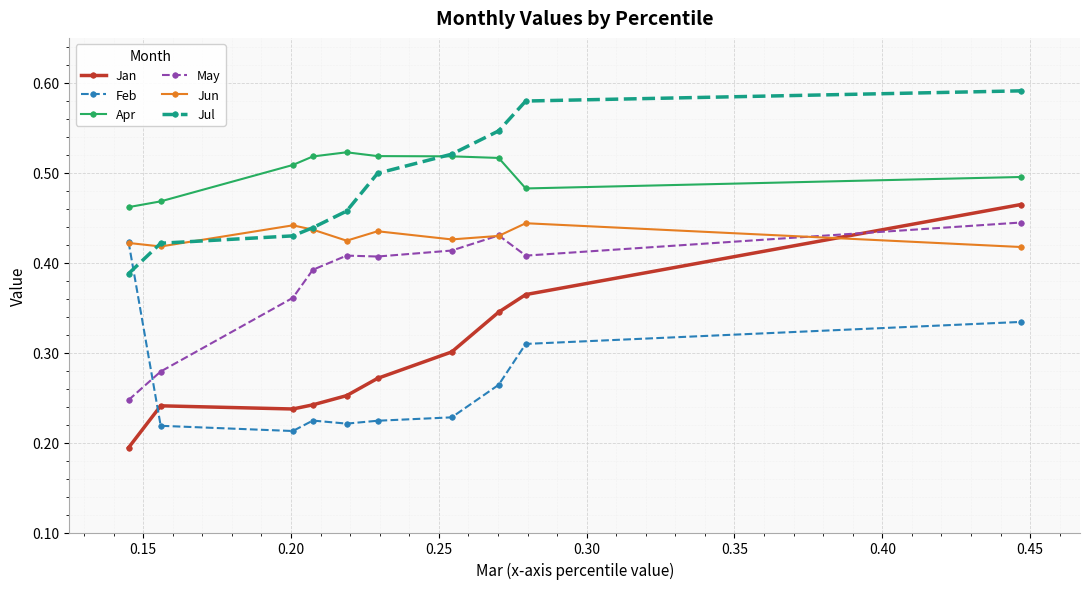

How many data points does each series have?

10